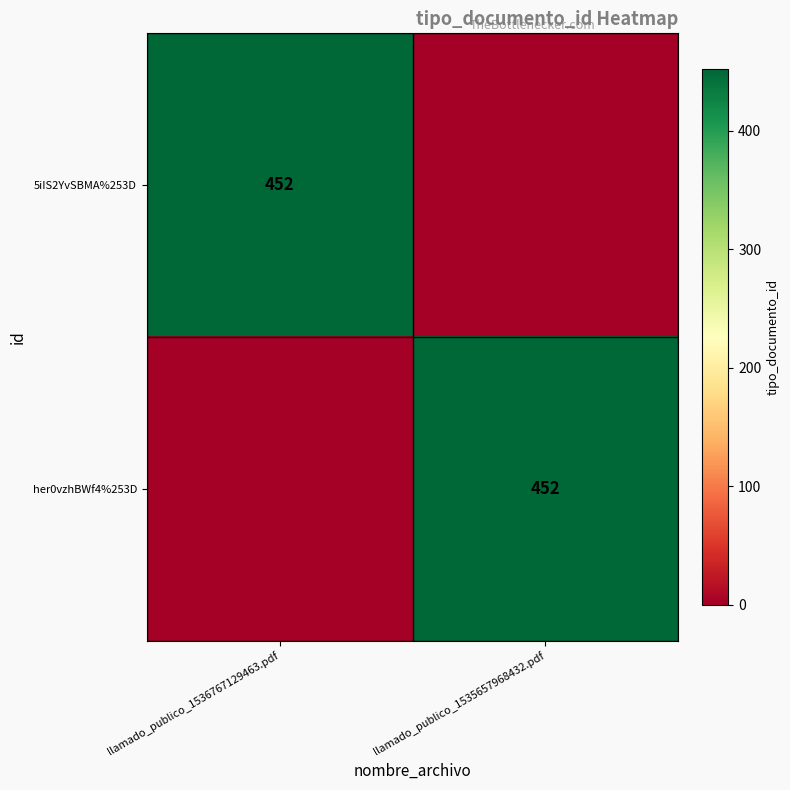

Is it true that 5iIS2YvSBMA%253D equals 713 at llamado_publico_1536767129463.pdf?

False